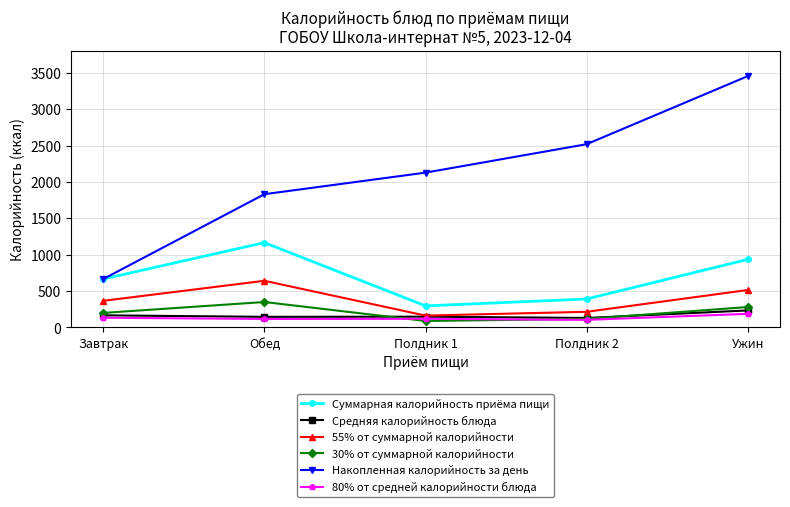

What is the difference between the second highest and minimum values in the Средняя калорийность блюда series?

36.0